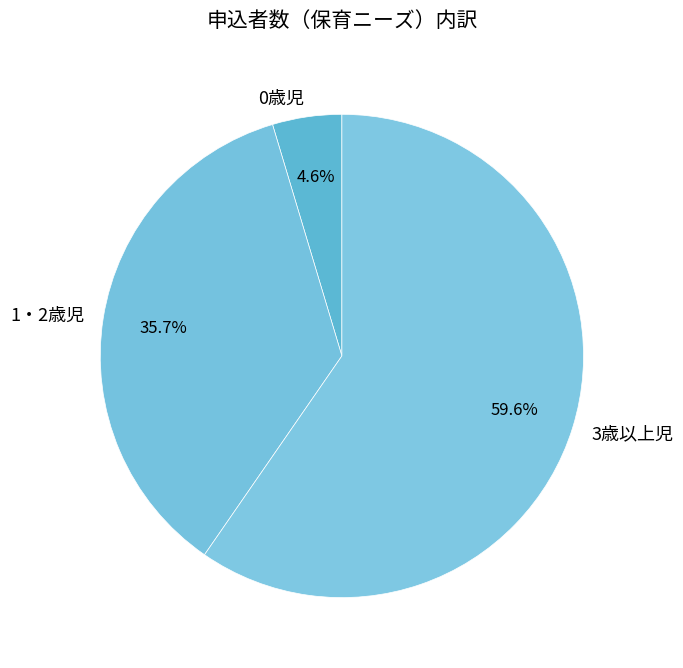

How many segments does this pie chart have?

3